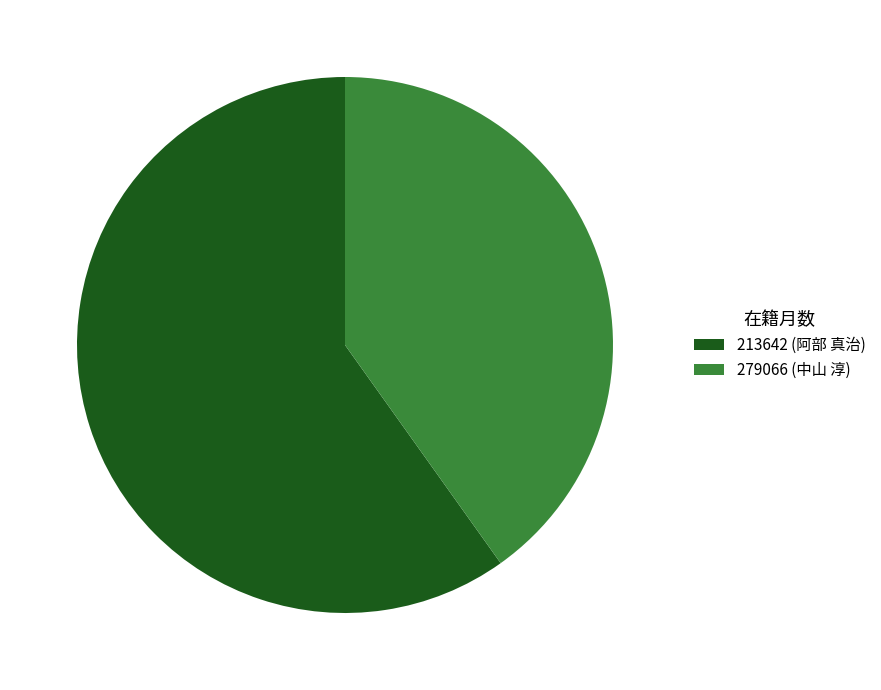

Count the number of slices in the pie.

2